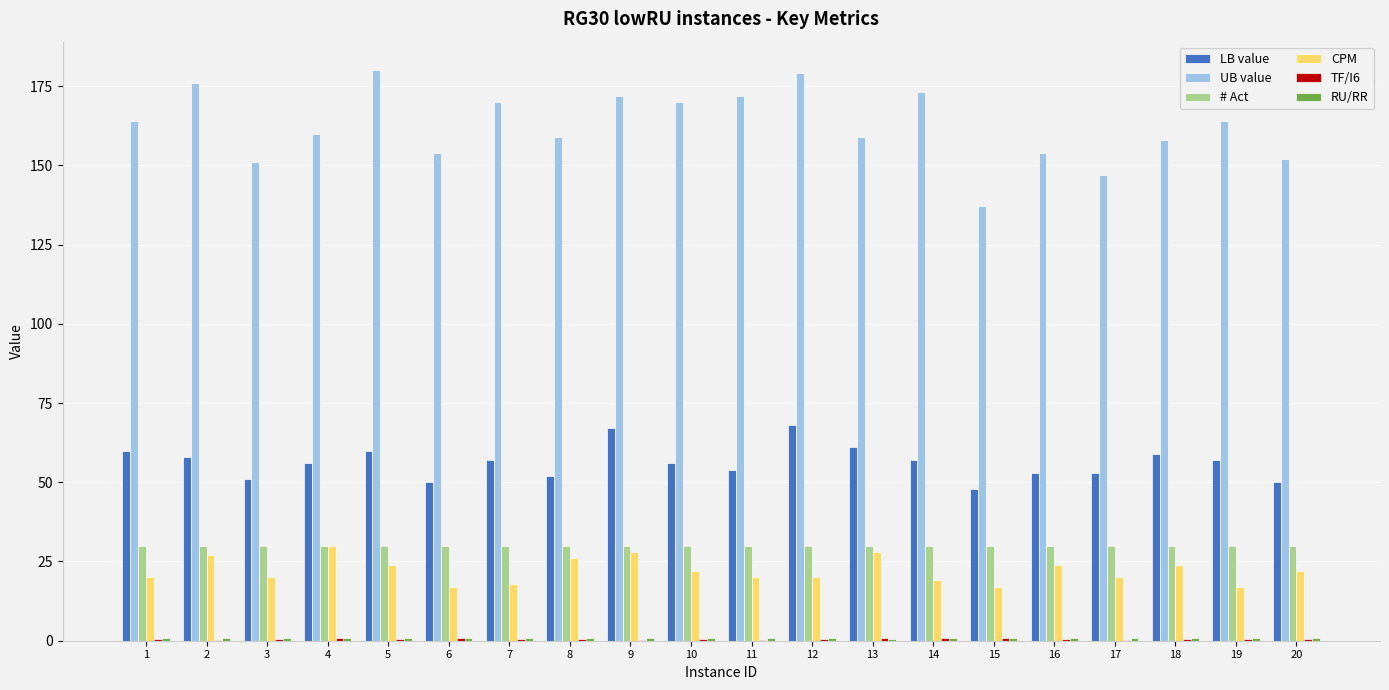

Read the LB value value at 4.

56.0